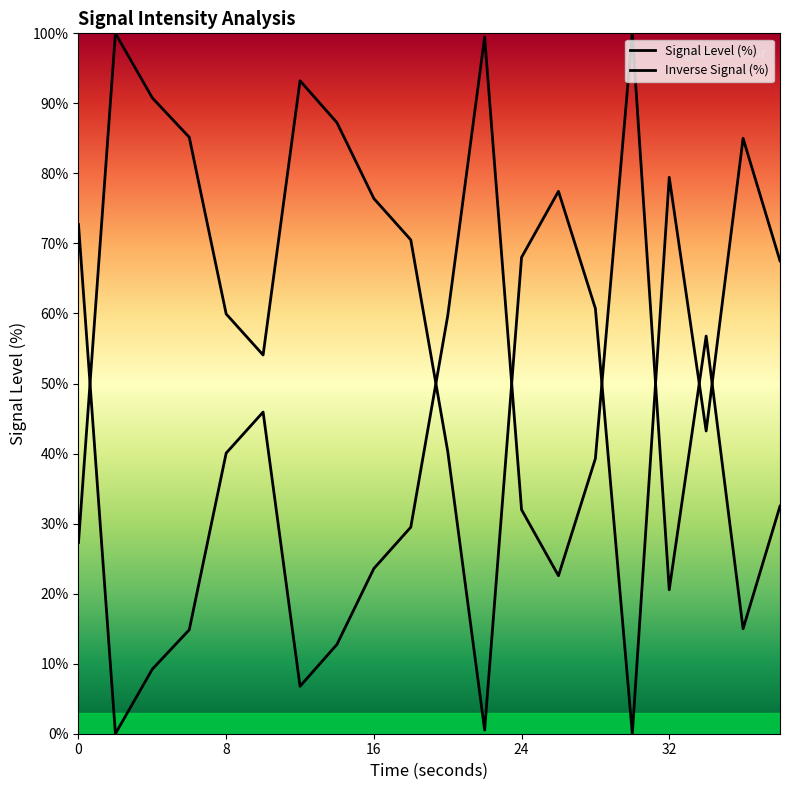

Reading right to left, what are all the values shown in this chart?

32.5	15.0	56.8	20.6	100.0	39.3	22.6	32.0	99.5	59.7	29.5	23.6	12.7	6.8	45.9	40.1	14.8	9.2	0.0	72.7